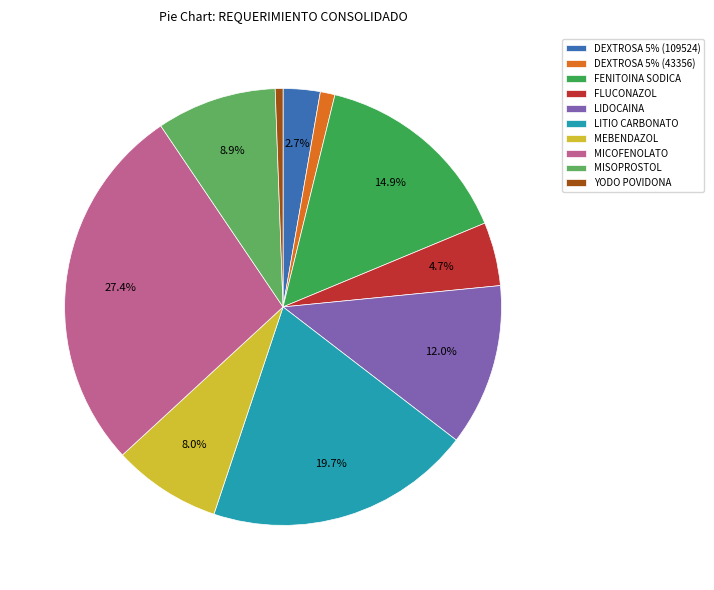

Combined, do FLUCONAZOL and FENITOINA SODICA account for over 50%?

No